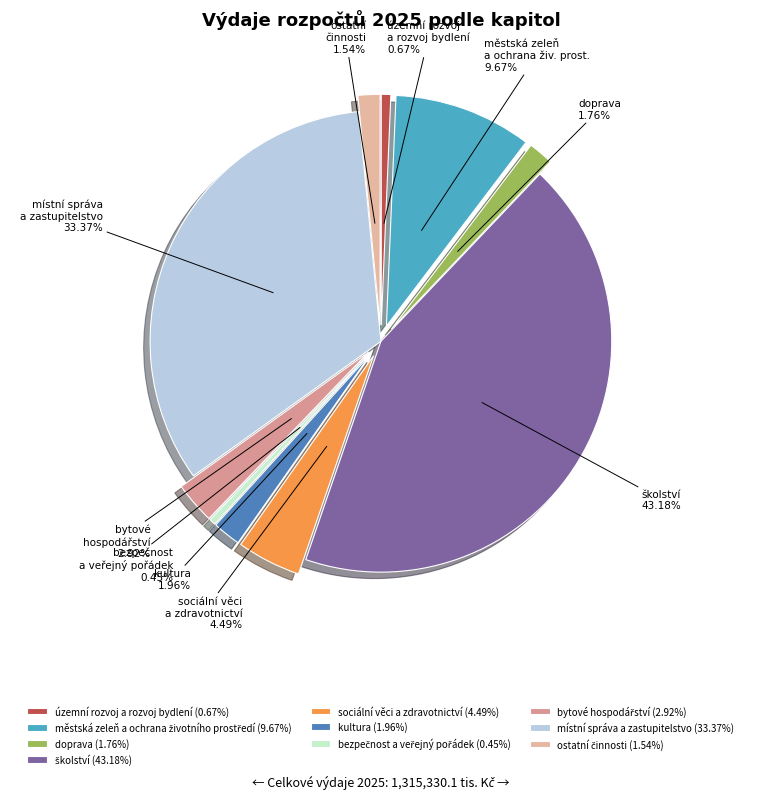

Rank the categories by value from highest to lowest.

školství, místní správa a zastupitelstvo, městská zeleň a ochrana životního prostředí, sociální věci a zdravotnictví, bytové hospodářství, kultura, doprava, ostatní činnosti, územní rozvoj a rozvoj bydlení, bezpečnost a veřejný pořádek